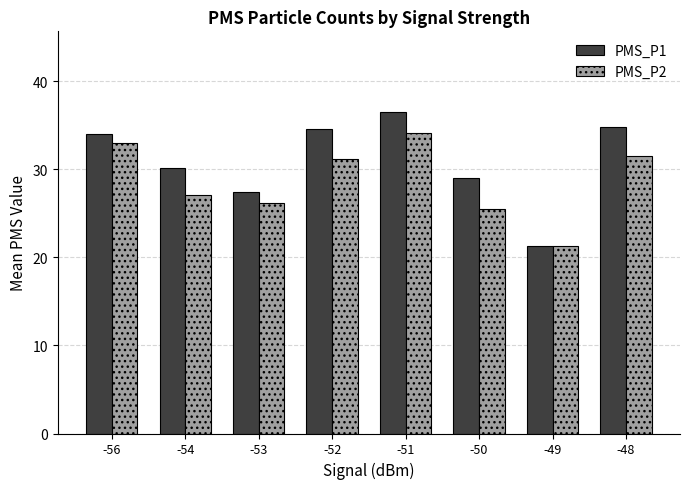

Which series has the largest range (max minus min)?

PMS_P1